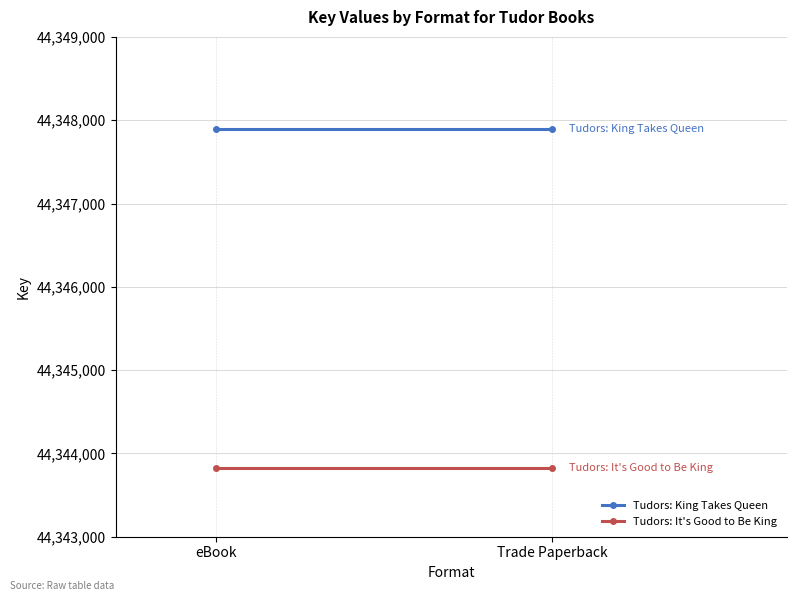

What is the total value across all series at Trade Paperback?

88691710